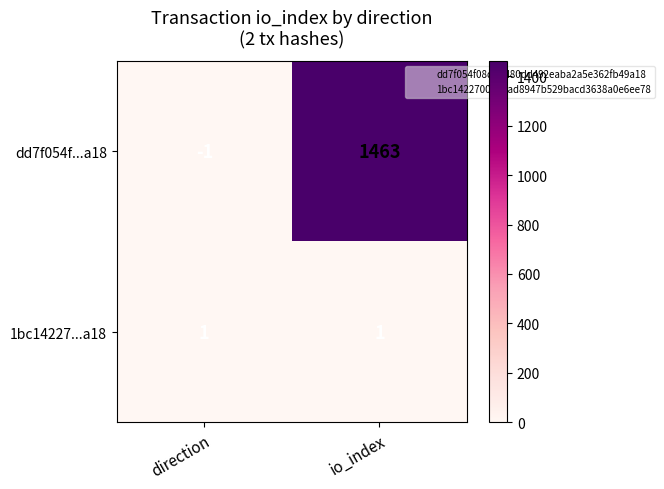

Which series changed the most between direction and io_index?

dd7f054f...a18